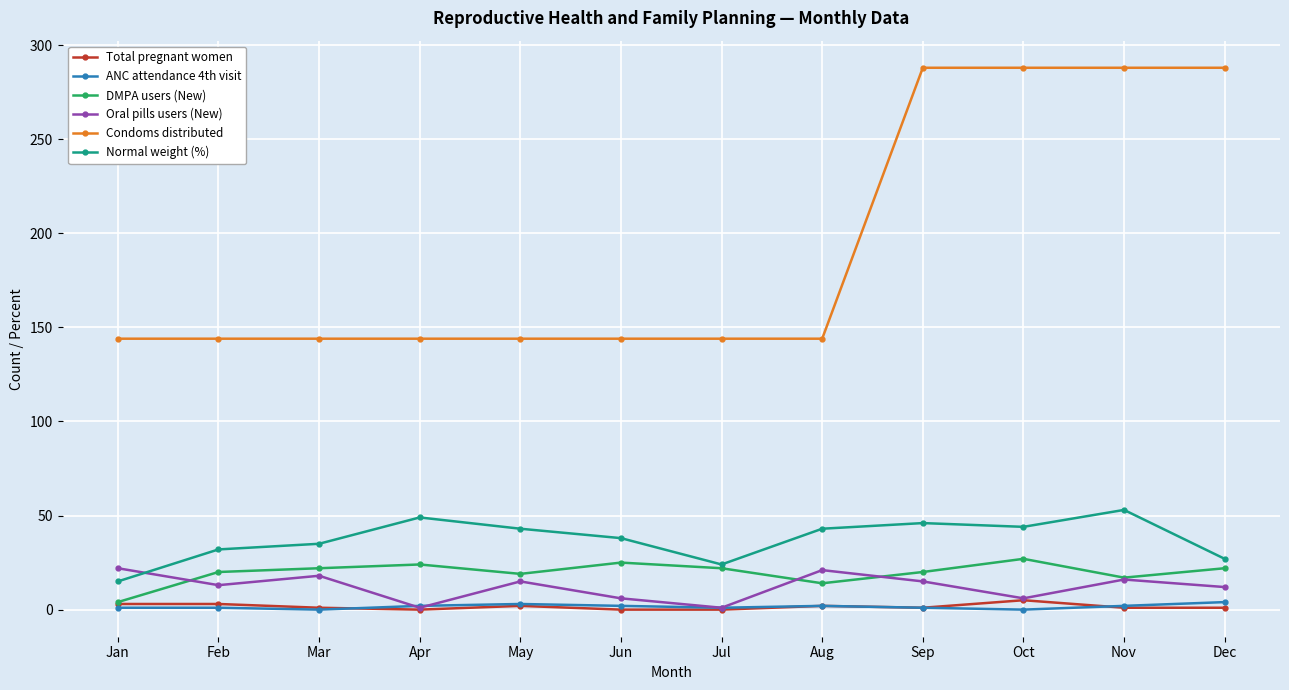

How many Total pregnant women values are between 1 and 3?

8